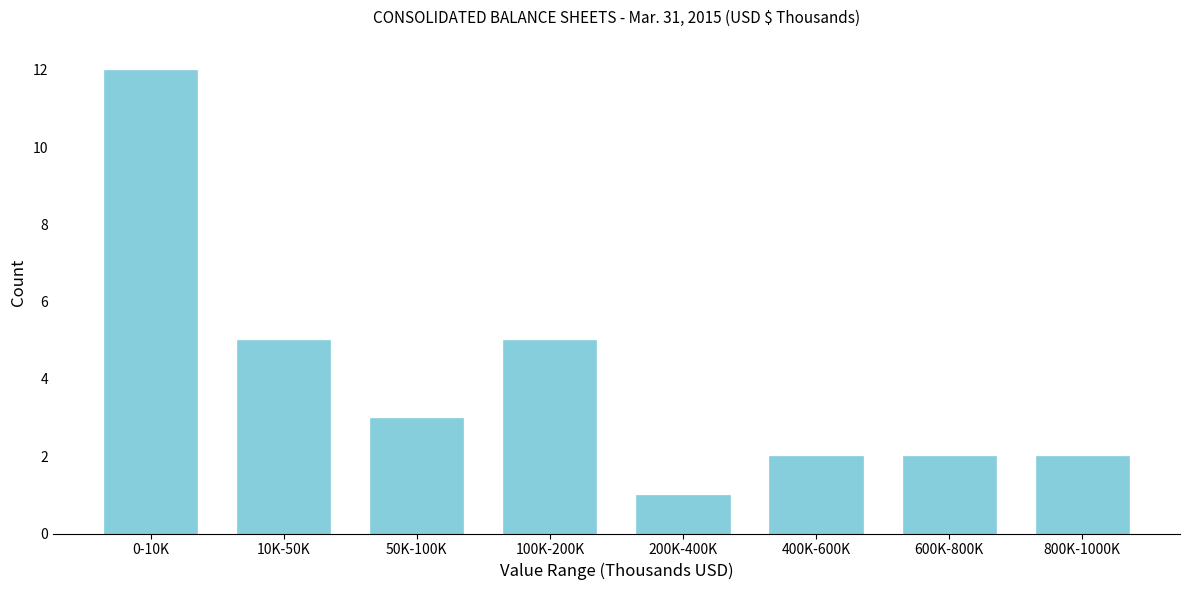

Reading left to right, what are all the values shown in this chart?

12	5	3	5	1	2	2	2